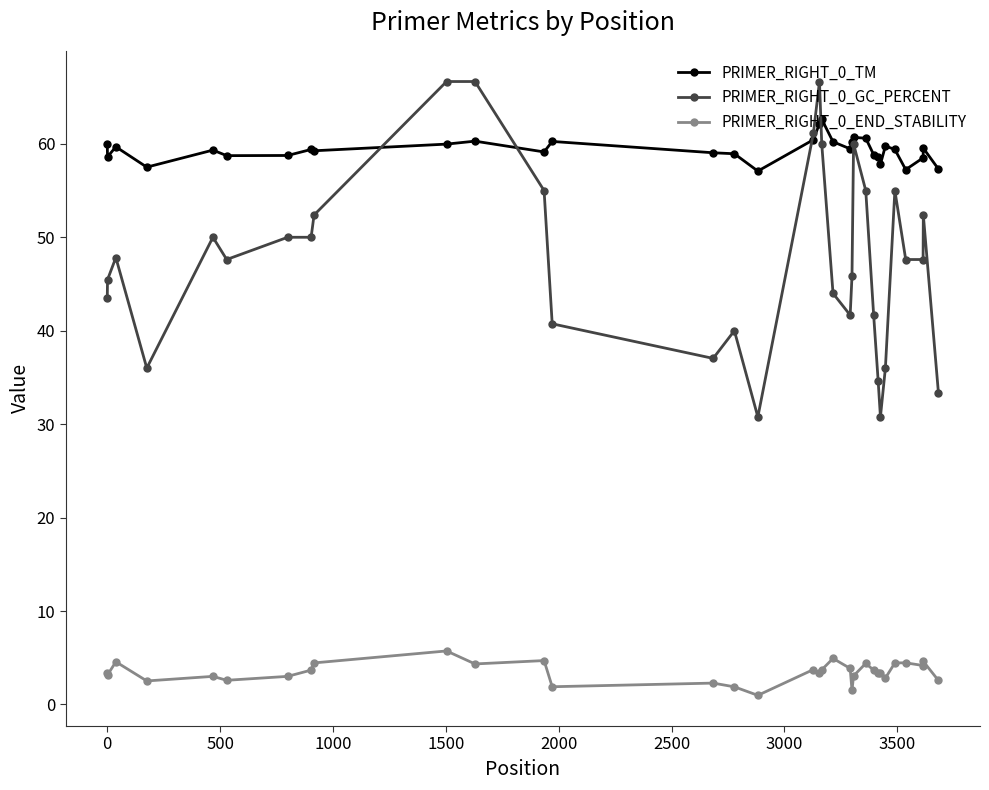

Which series has the largest range (max minus min)?

PRIMER_RIGHT_0_GC_PERCENT